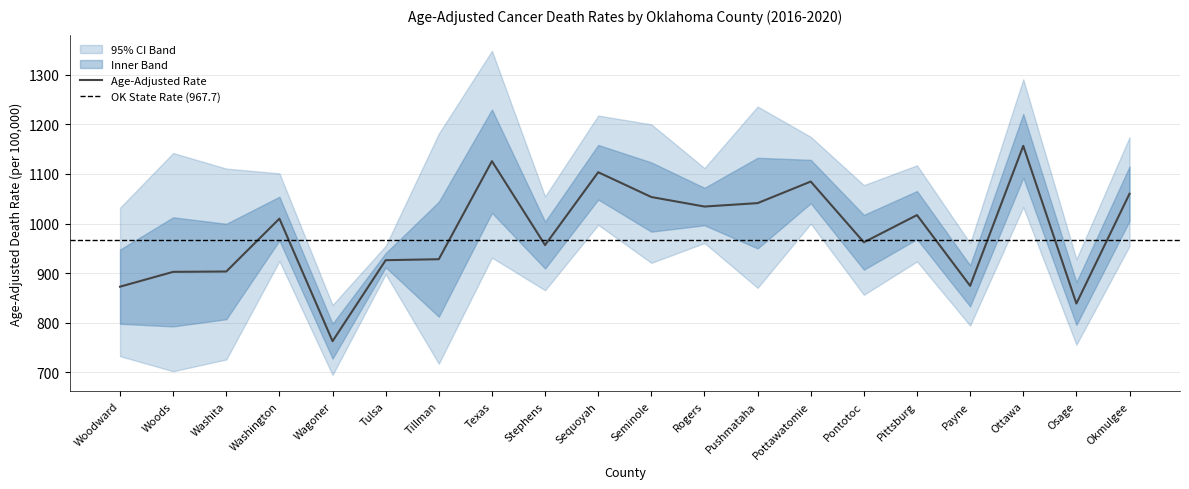

At which label does Lower CI first exceed 897?

Washington